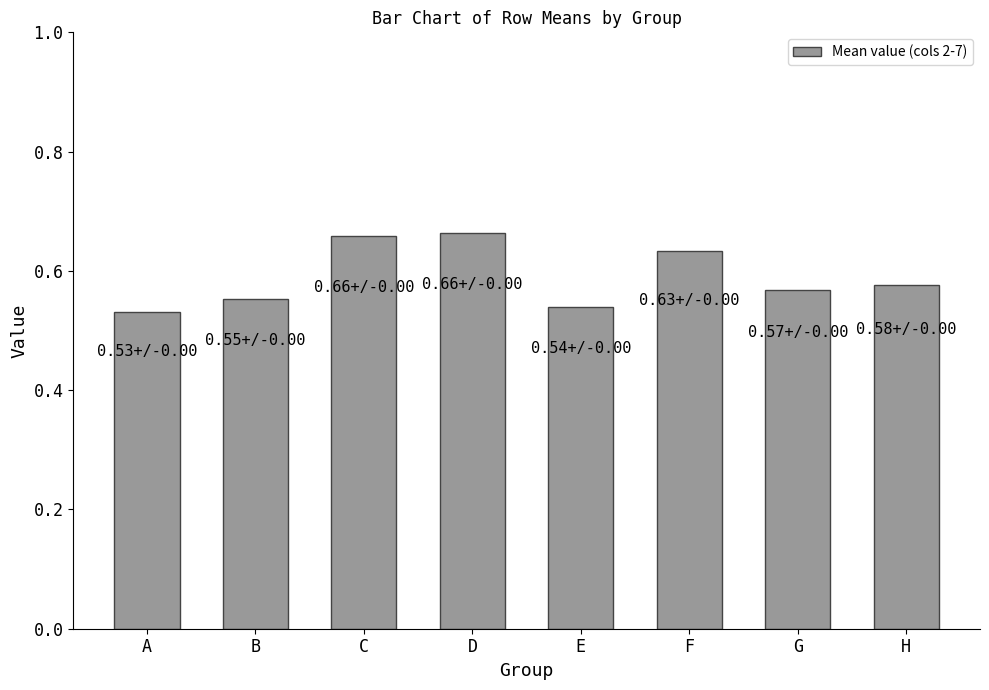

What is the sum of the values at G and A?

1.1